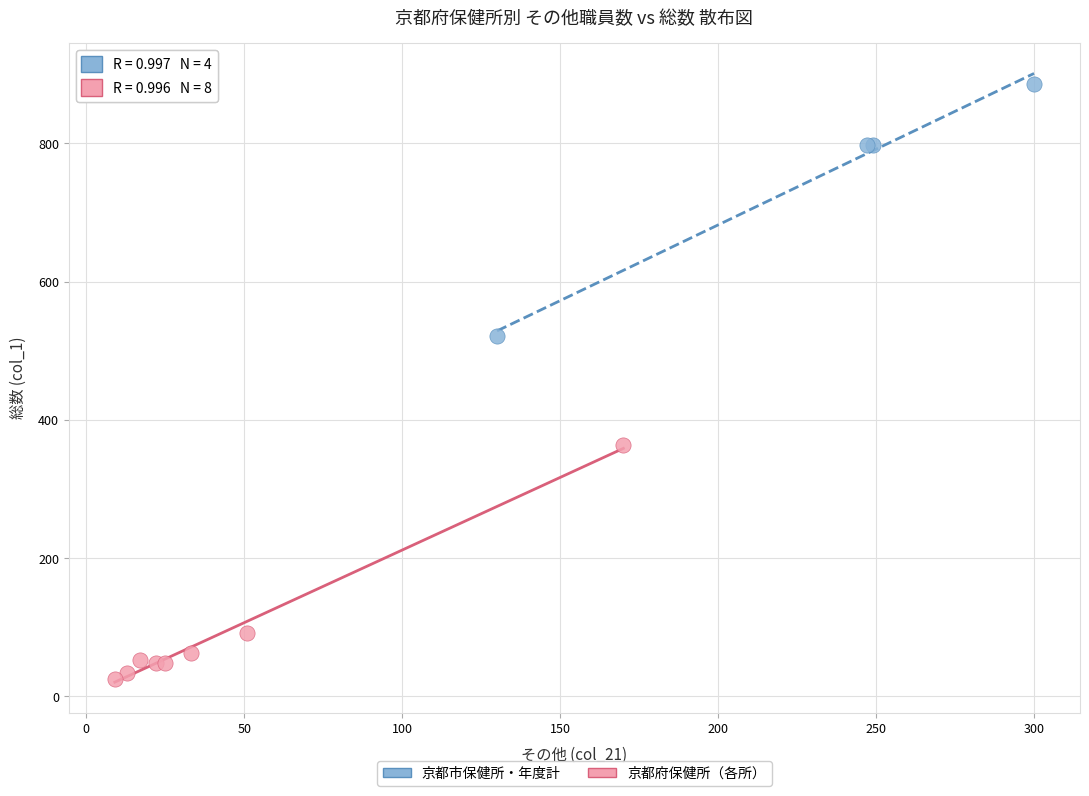

Which series reaches the maximum Y coordinate?

京都市保健所・年度計